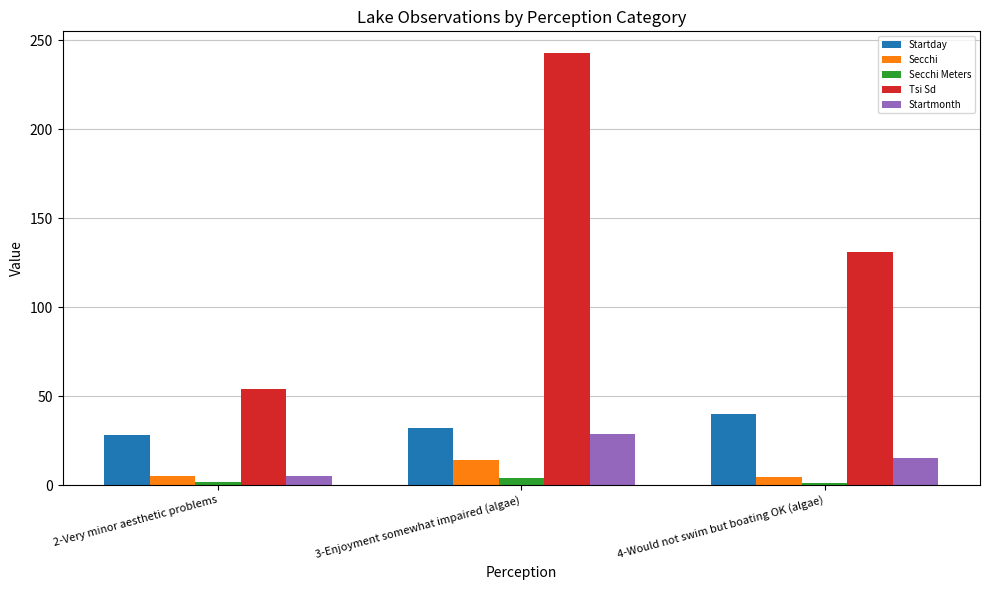

Rank the series by their maximum value, from highest to lowest.

Tsi Sd, Startday, Startmonth, Secchi, Secchi Meters